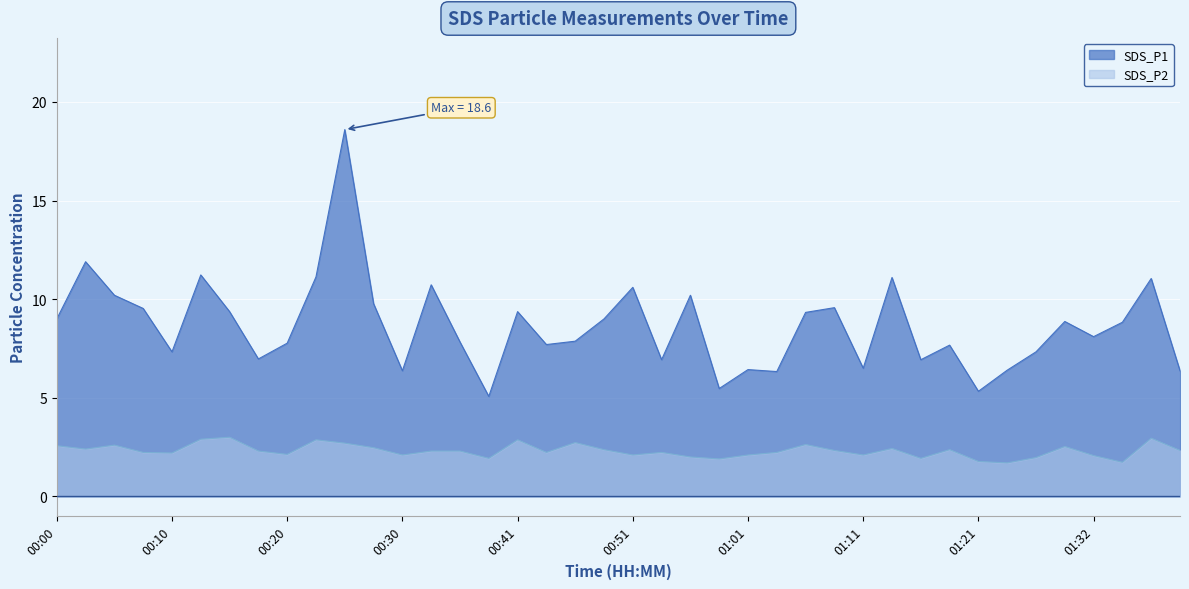

At which category does SDS_P2 reach its first local valley?

00:03